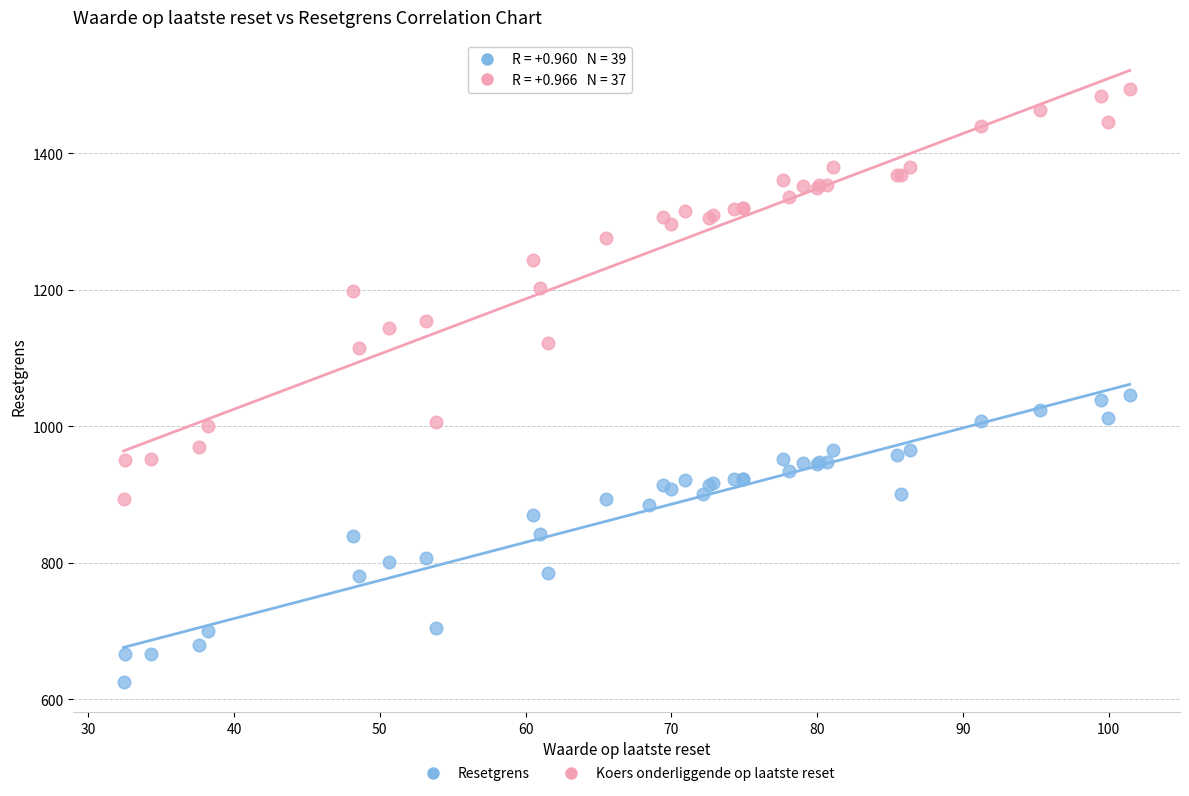

Which series has the widest spread of Y values?

Koers onderliggende op laatste reset